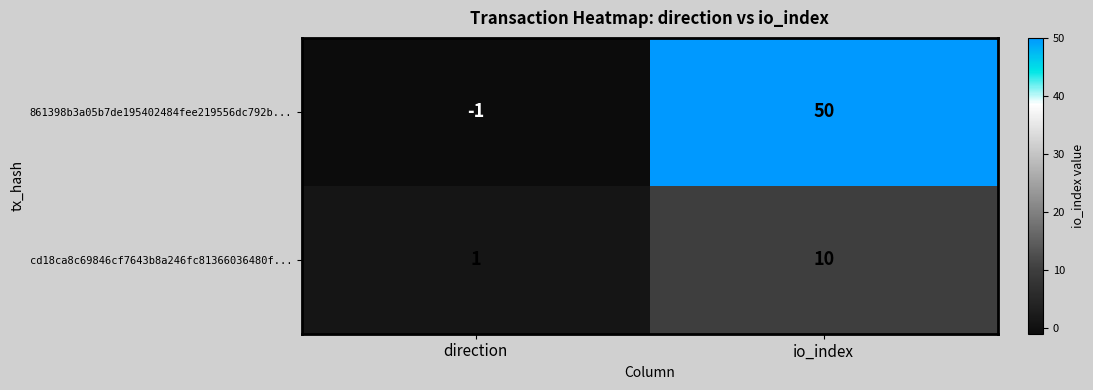

What is the sum of the cd18ca8c69846cf7643b8a246fc81366036480f... values at direction and io_index?

11